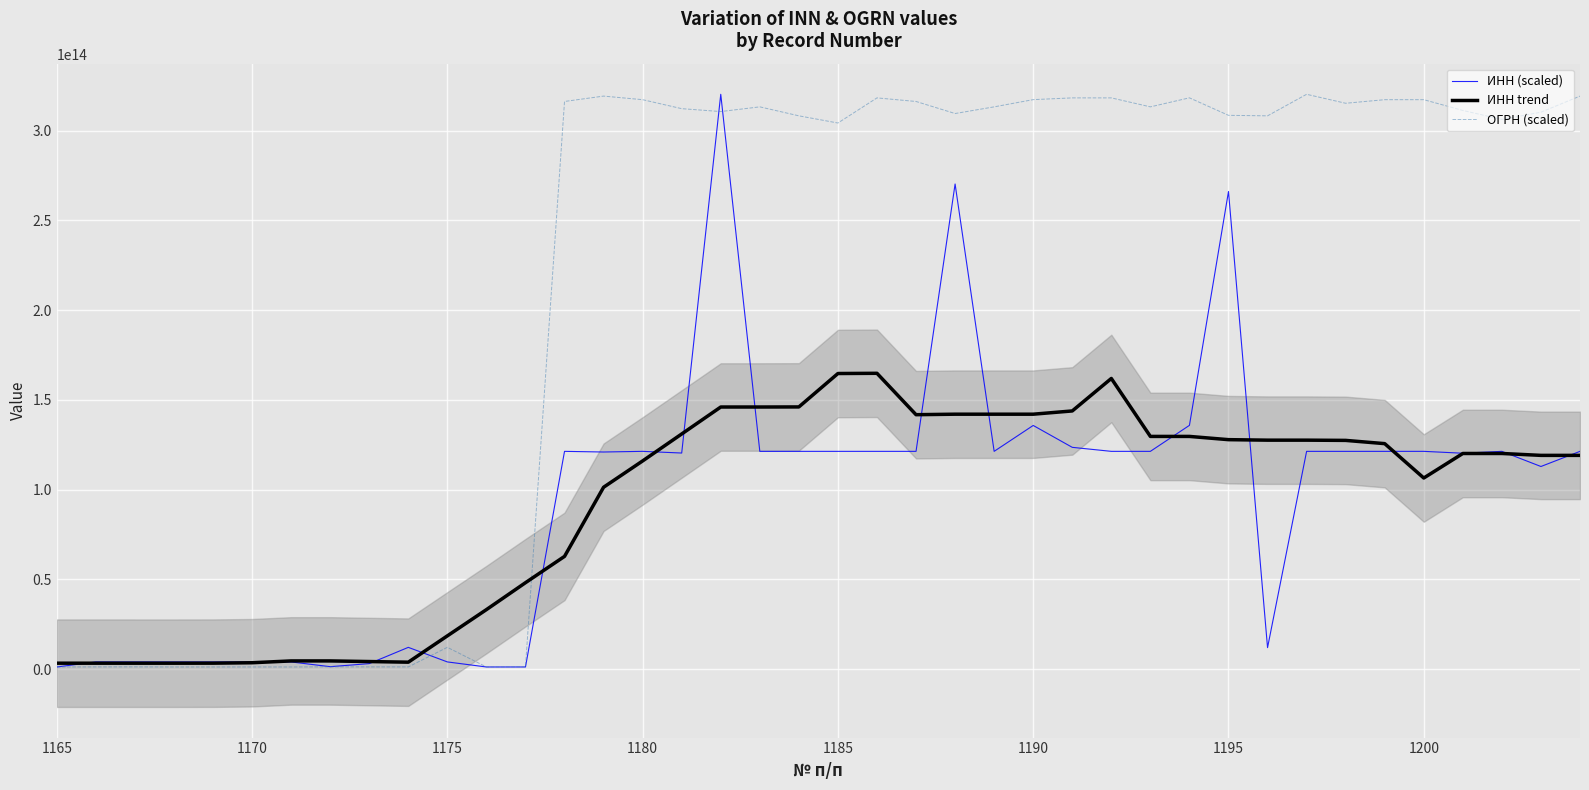

Which label corresponds to the smallest value in the chart?

1165